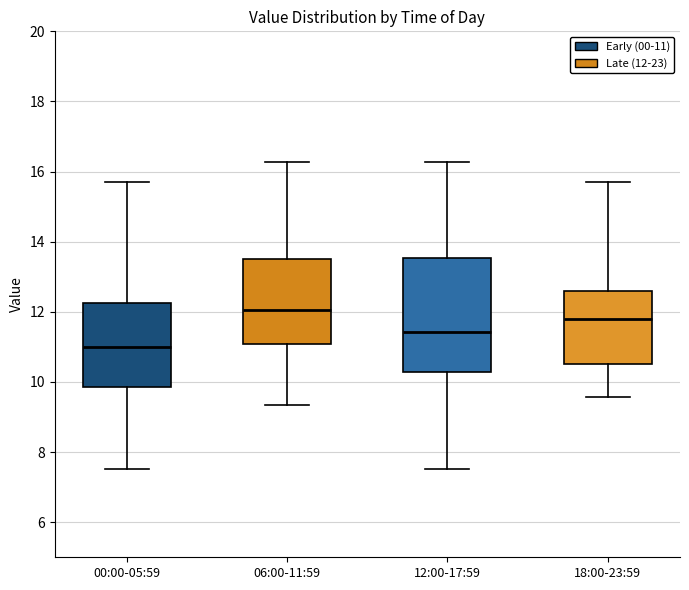

Reading left to right, read every box against the y-axis: the position of its median line, the range the box covers, and the ends of its whiskers. The values are not printed on the chart, so give them approximately, as read against the axis.

00:00-05:59: median 11.0, box 9.8 to 12.2, whiskers 7.6 to 15.8
06:00-11:59: median 12.0, box 11.0 to 13.6, whiskers 9.4 to 16.2
12:00-17:59: median 11.4, box 10.2 to 13.6, whiskers 7.6 to 16.2
18:00-23:59: median 11.8, box 10.6 to 12.6, whiskers 9.6 to 15.8